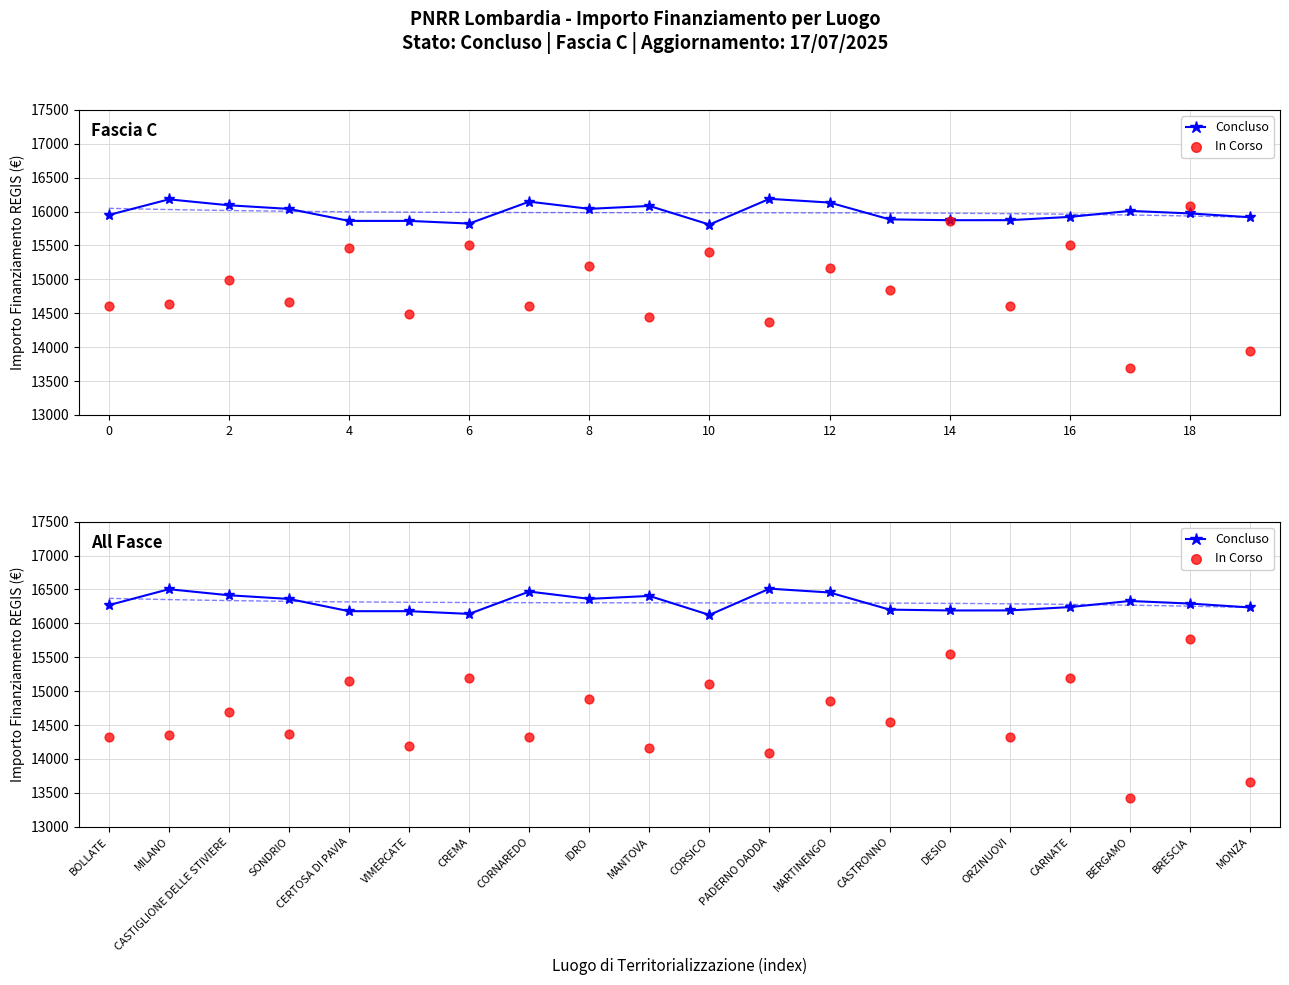

Which series contains the lowest Y value?

In Corso